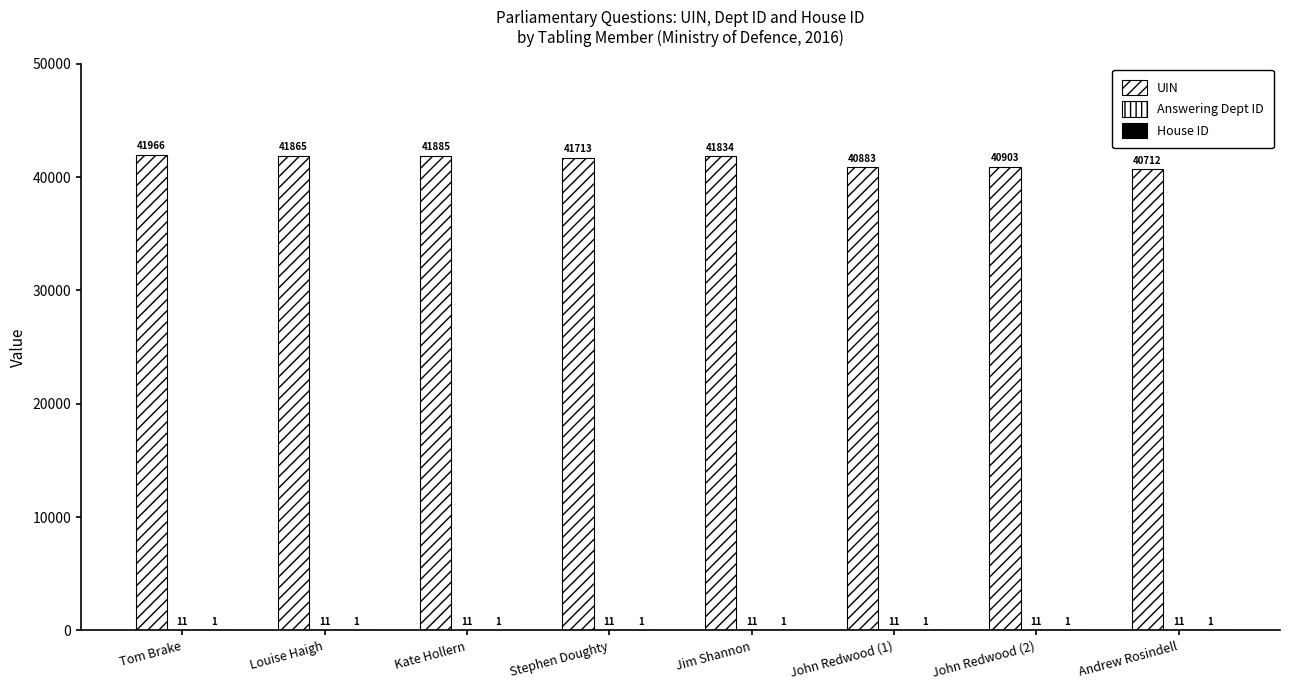

How many series are shown in this chart?

3